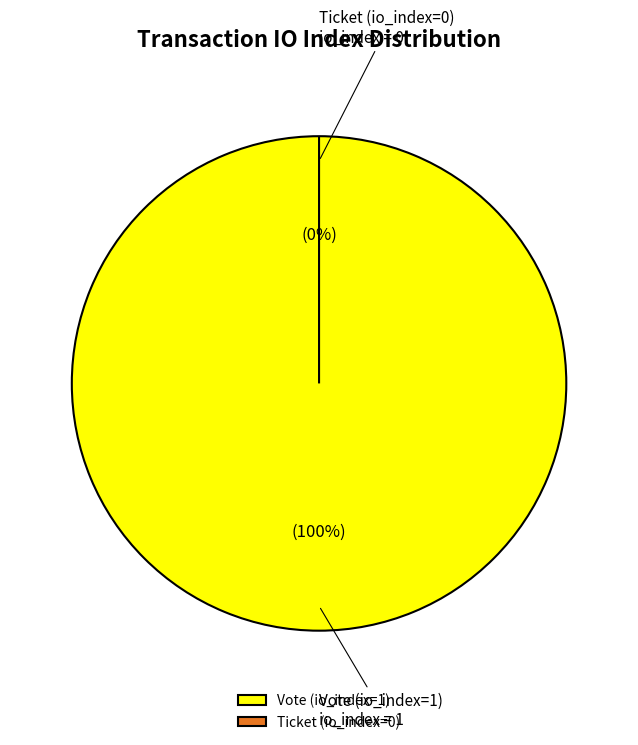

Does Vote (io_index=1) represent more than half of the total?

Yes